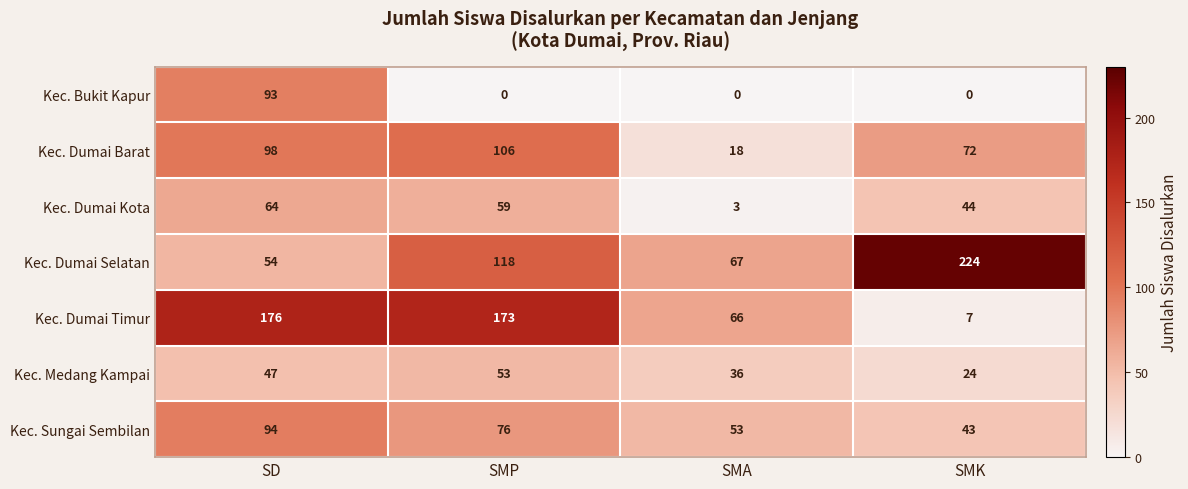

What is the average value of the Kec. Medang Kampai series?

40